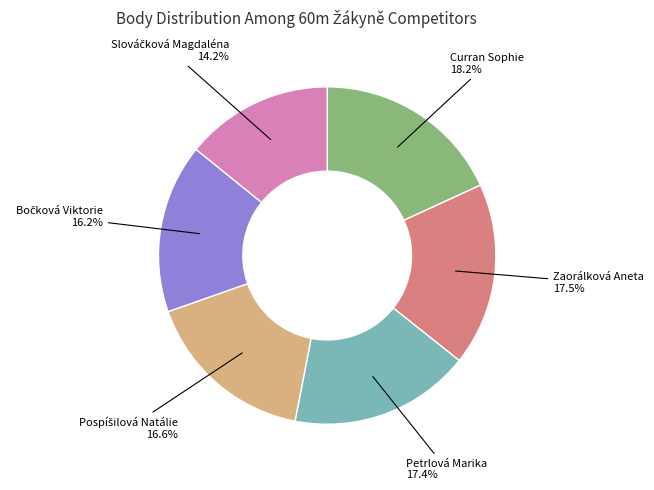

Is there a majority slice in this chart?

No